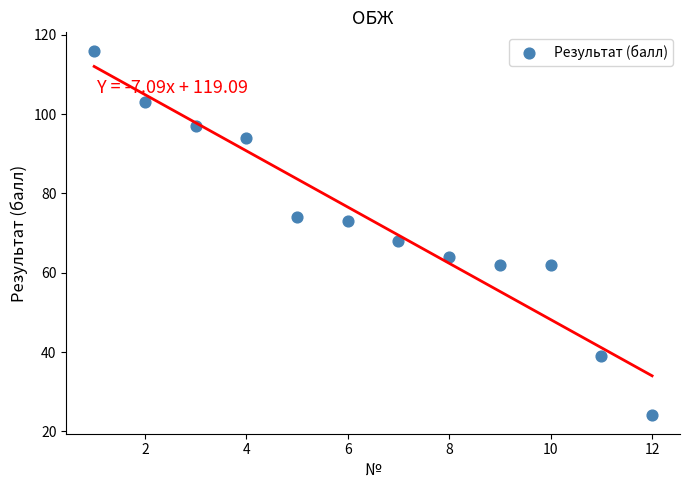

What is the range of X values (max minus min)?

11